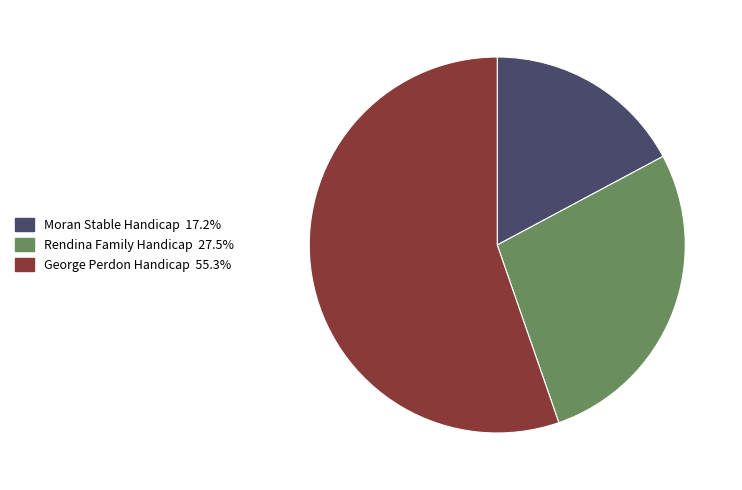

Is George Perdon Handicap the majority of the pie?

Yes